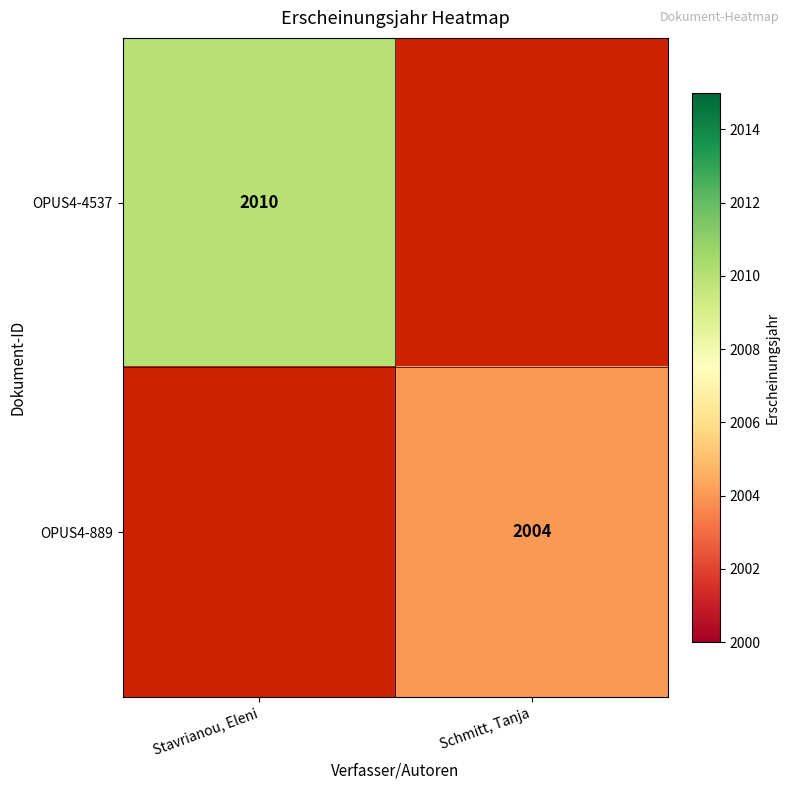

Count the number of categories in the chart.

2